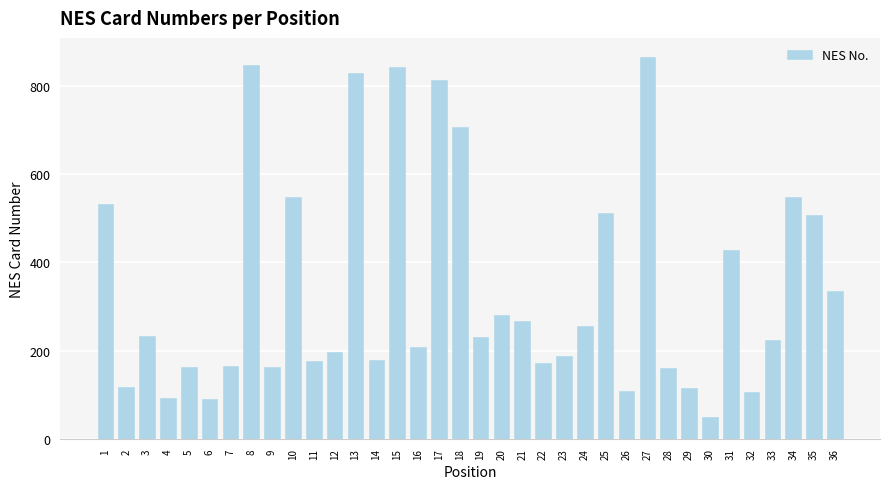

What is the value of the 2nd bar from the left?

117